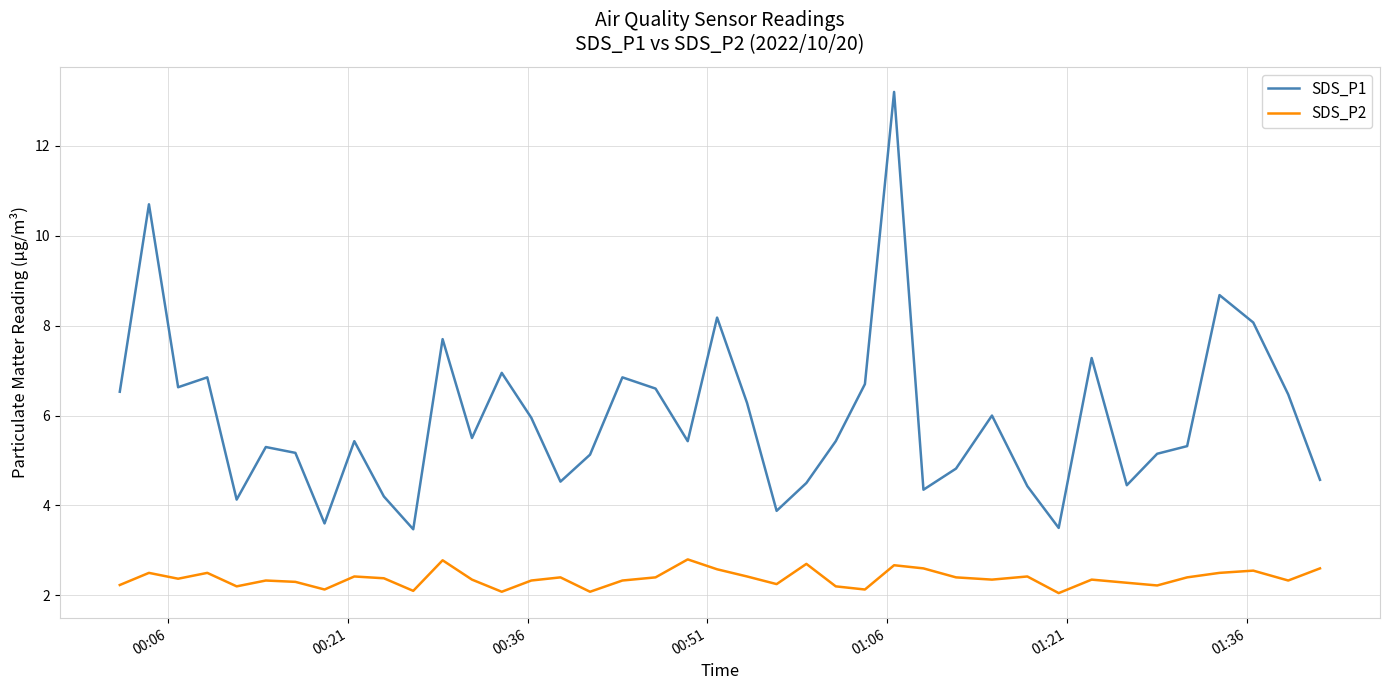

Which series has the largest total across all categories?

SDS_P1